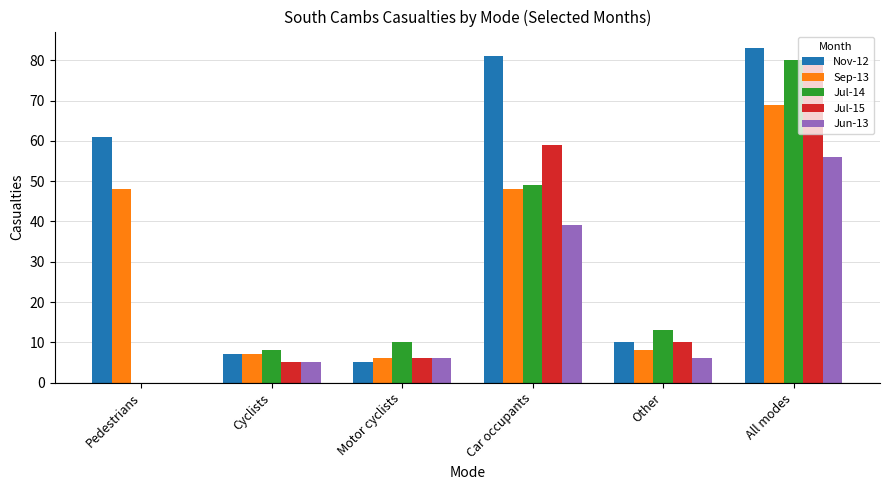

Which series changed the most between Motor cyclists and All modes?

Nov-12